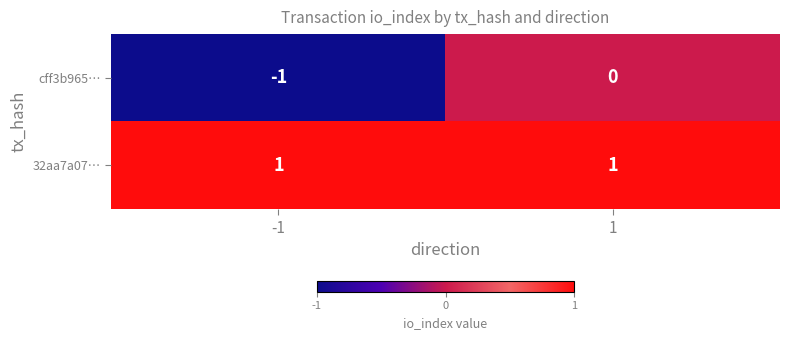

What is the total value across all series at 1?

1